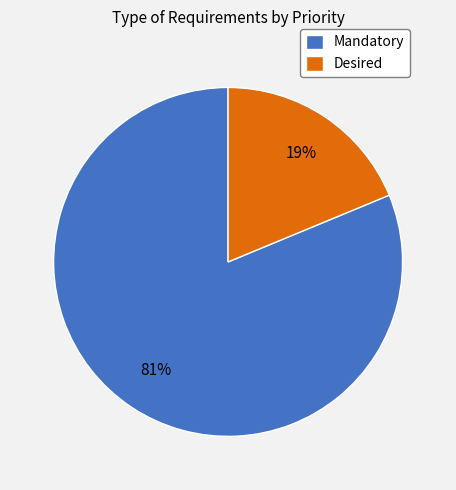

To the nearest percent, what is the combined percentage of Desired and Mandatory?

100%